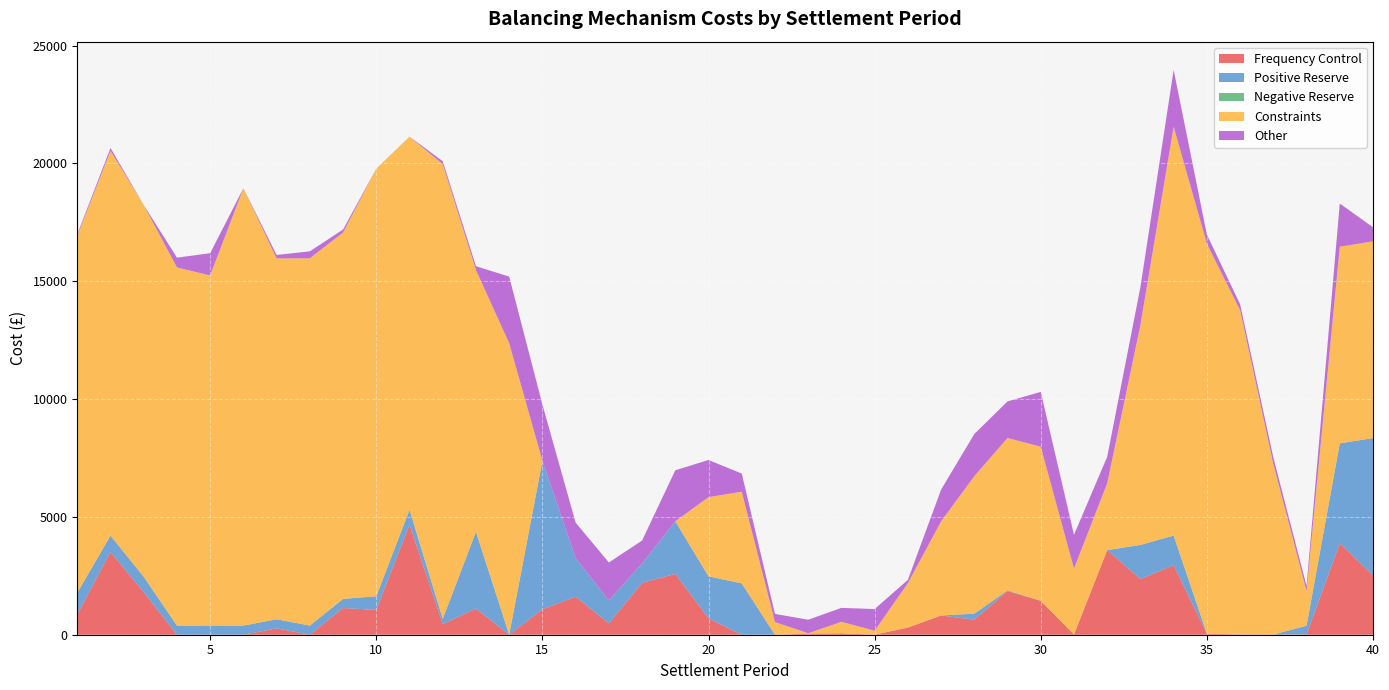

Reading left to right, what are all the values shown in this chart?

Frequency Control: 1=860.5	2=3509.8	3=1805.5	4=0.0	5=0.0	6=0.0	7=269.8	8=0.0	9=1133.2	10=1051.8	11=4670.7	12=448.5	13=1110.6	14=0.0	15=1079.9	16=1614.3	17=480.2	18=2198.4	19=2581.1	20=695.6	21=0.0	22=0.0	23=47.1	24=61.7	25=1.2	26=304.3	27=816.3	28=637.2	29=1850.4	30=1440.6	31=9.9	32=3589.8	33=2361.5	34=2949.0	35=41.7	36=13.5	37=12.3	38=13.4	39=3873.6	40=2522.3
Positive Reserve: 1=921.1	2=694.3	3=655.1	4=386.8	5=387.3	6=386.6	7=386.8	8=388.0	9=386.2	10=580.4	11=627.3	12=224.1	13=3256.9	14=0.0	15=6298.8	16=1632.8	17=976.0	18=823.3	19=2232.3	20=1782.7	21=2178.4	22=0.0	23=0.0	24=0.0	25=0.0	26=0.0	27=0.0	28=256.8	29=29.3	30=0.0	31=0.0	32=0.0	33=1448.4	34=1257.2	35=0.0	36=0.0	37=0.0	38=366.7	39=4246.4	40=5820.3
Negative Reserve: 1=0.0	2=0.0	3=0.0	4=0.0	5=0.0	6=0.0	7=0.0	8=0.0	9=0.0	10=0.0	11=0.0	12=0.0	13=0.0	14=0.0	15=0.0	16=0.0	17=0.0	18=0.0	19=0.0	20=0.0	21=0.0	22=0.0	23=0.0	24=0.0	25=0.0	26=0.0	27=0.0	28=0.0	29=0.0	30=0.0	31=0.0	32=0.0	33=0.0	34=0.0	35=0.0	36=0.0	37=0.0	38=0.0	39=0.0	40=0.0
Constraints: 1=15142.9	2=16328.8	3=15771.2	4=15195.9	5=14856.4	6=18555.2	7=15310.4	8=15584.1	9=15545.8	10=18144.6	11=15836.5	12=19291.7	13=11104.3	14=12368.8	15=0.0	16=0.0	17=0.0	18=0.0	19=0.0	20=3359.1	21=3889.1	22=537.4	23=15.8	24=486.0	25=170.5	26=1882.6	27=3992.9	28=5833.0	29=6469.3	30=6535.1	31=2796.4	32=2834.1	33=9335.0	34=17347.5	35=16546.0	36=13758.3	37=7232.0	38=1471.3	39=8341.3	40=8347.7
Other: 1=64.2	2=120.0	3=0.0	4=417.2	5=943.3	6=2.0	7=145.8	8=295.0	9=127.2	10=0.0	11=0.0	12=125.5	13=163.5	14=2826.2	15=2388.2	16=1508.5	17=1609.4	18=974.3	19=2165.3	20=1575.7	21=771.4	22=345.5	23=574.4	24=591.6	25=917.7	26=140.6	27=1347.7	28=1788.8	29=1550.7	30=2328.7	31=1431.3	32=1127.8	33=1608.4	34=2410.9	35=389.0	36=247.6	37=278.3	38=218.3	39=1833.2	40=599.2